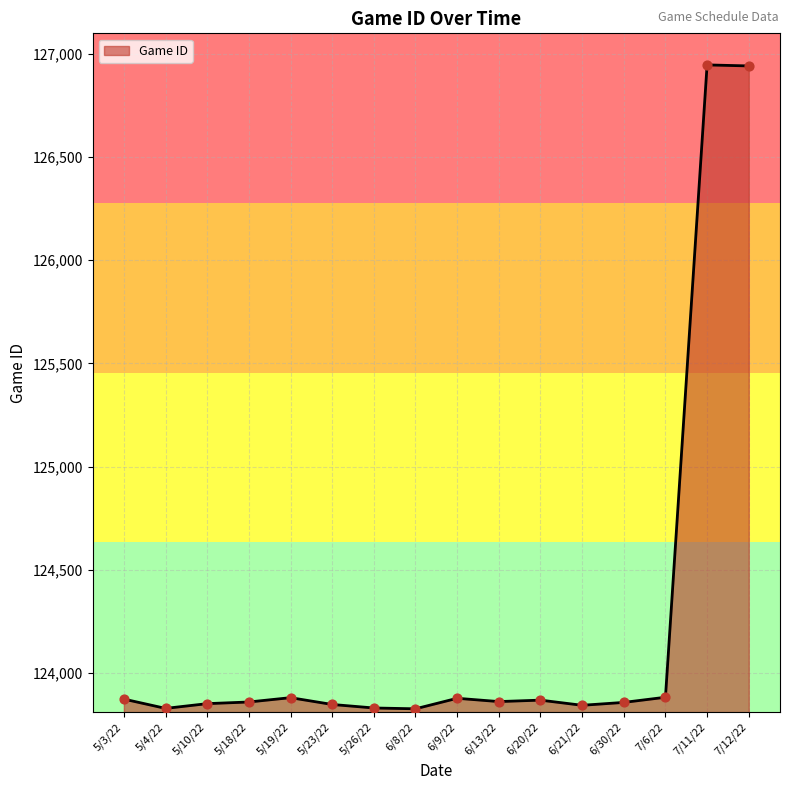

Approximately how many times larger is the value at 5/4/22 compared to 5/23/22?

1.0